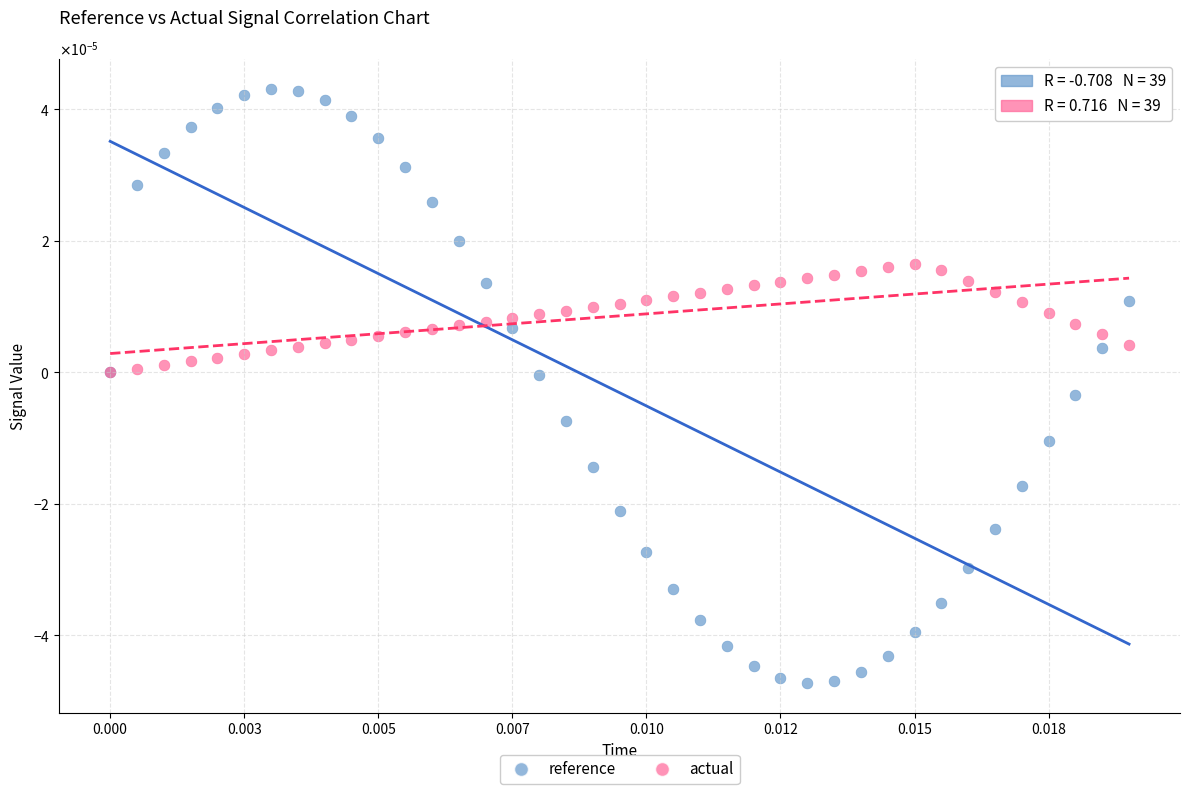

What are all the series names shown in the legend?

reference, actual